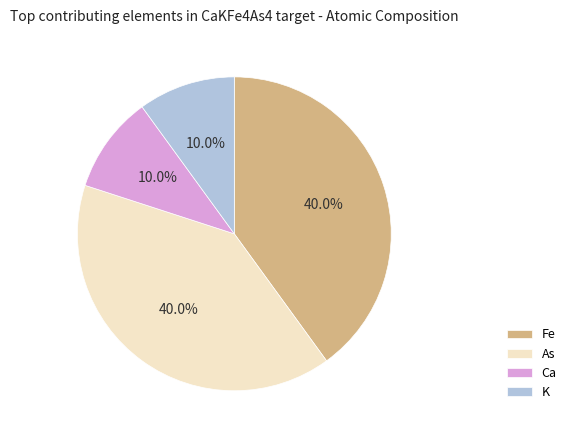

Is there a majority slice in this chart?

No